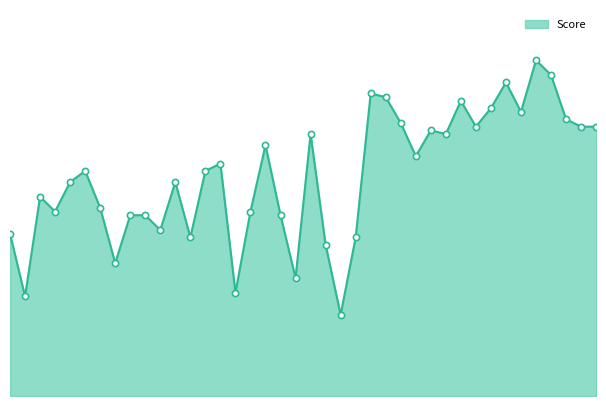

Between 02/10 and 02/10, which is larger?

02/10